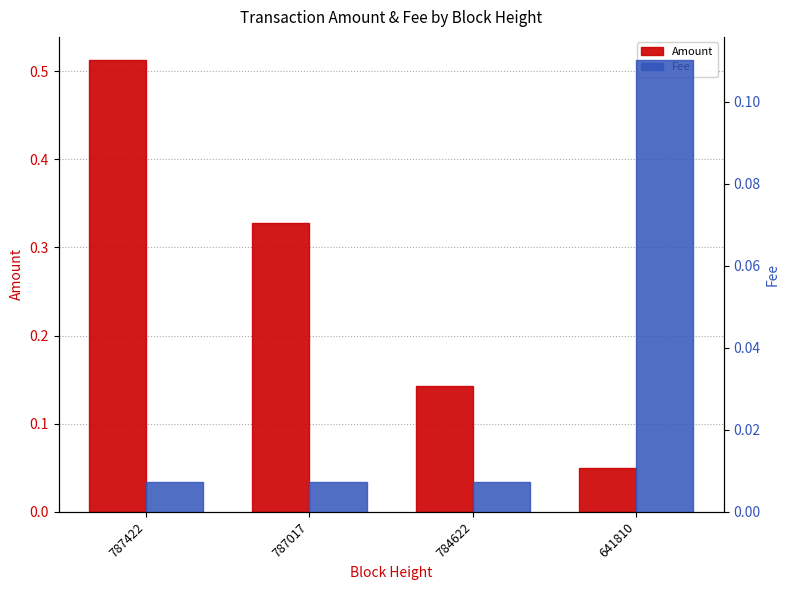

What is the value of the Amount bar at the 2nd from the left?

0.3